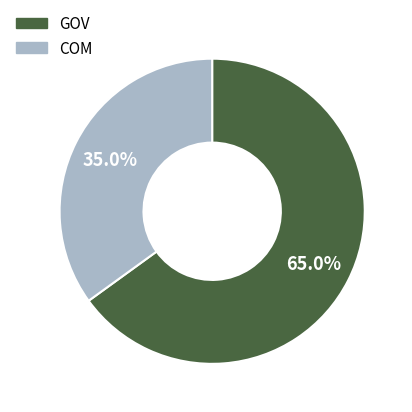

Is there a majority slice in this chart?

Yes